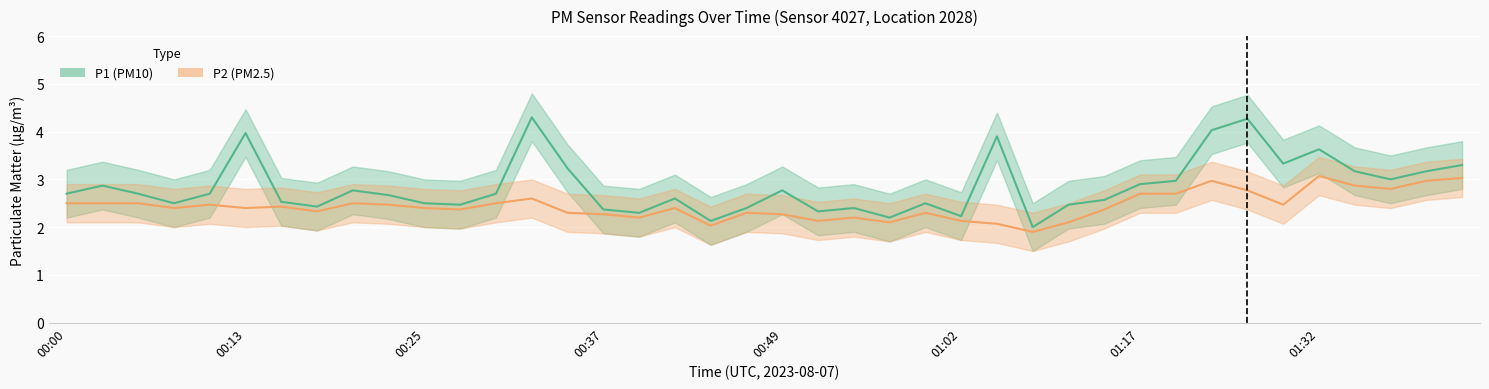

At how many categories does at least one series exceed 1?

40